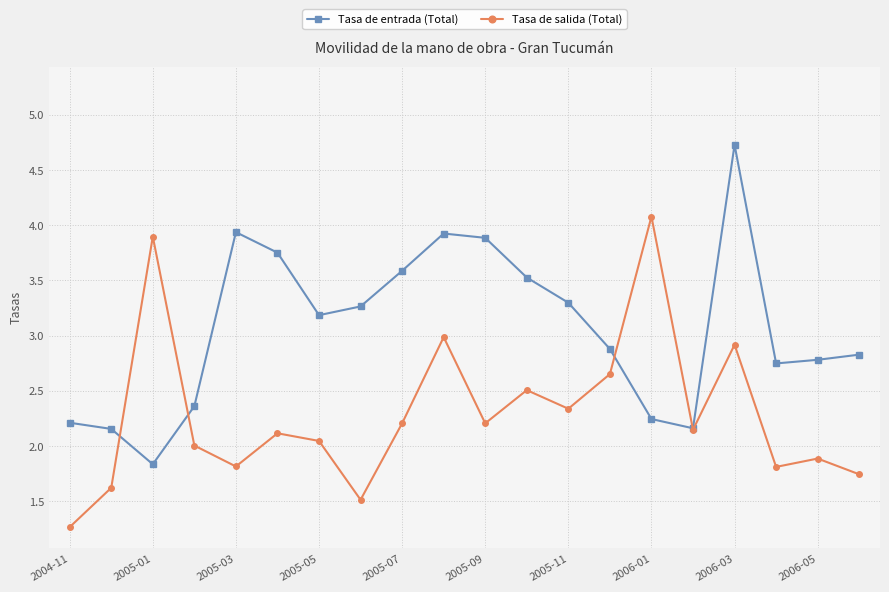

What is the maximum value shown in the chart?

4.7